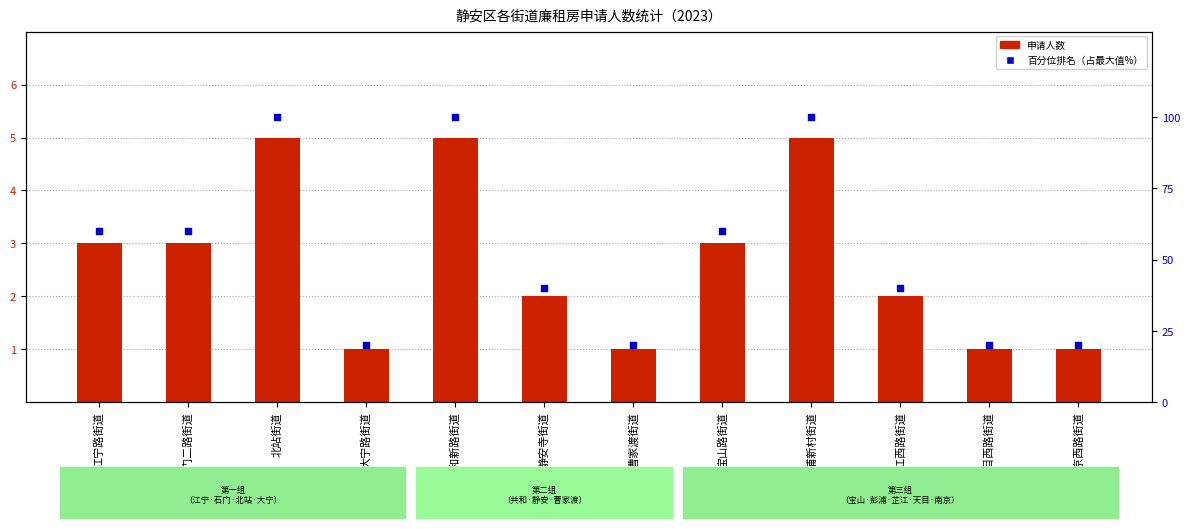

Which series reaches the maximum Y coordinate?

百分位排名